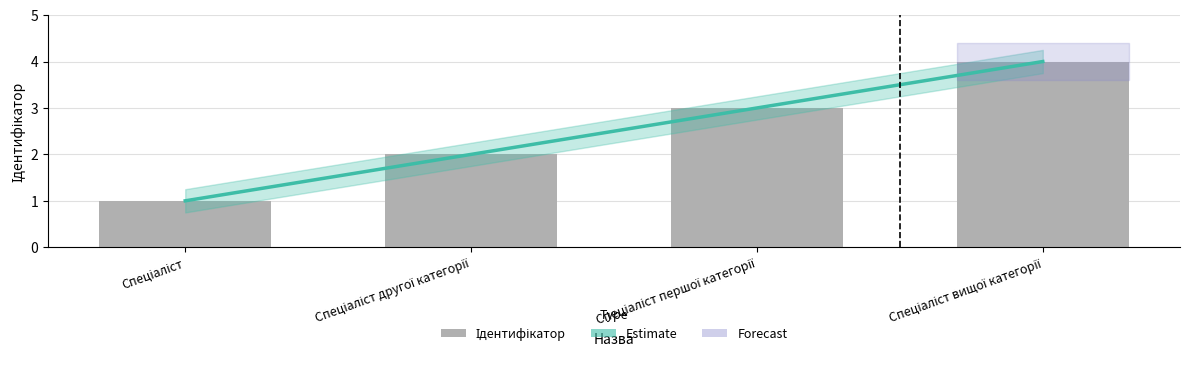

Which has a higher value, Спеціаліст вищої категорії or Спеціаліст другої категорії?

Спеціаліст вищої категорії